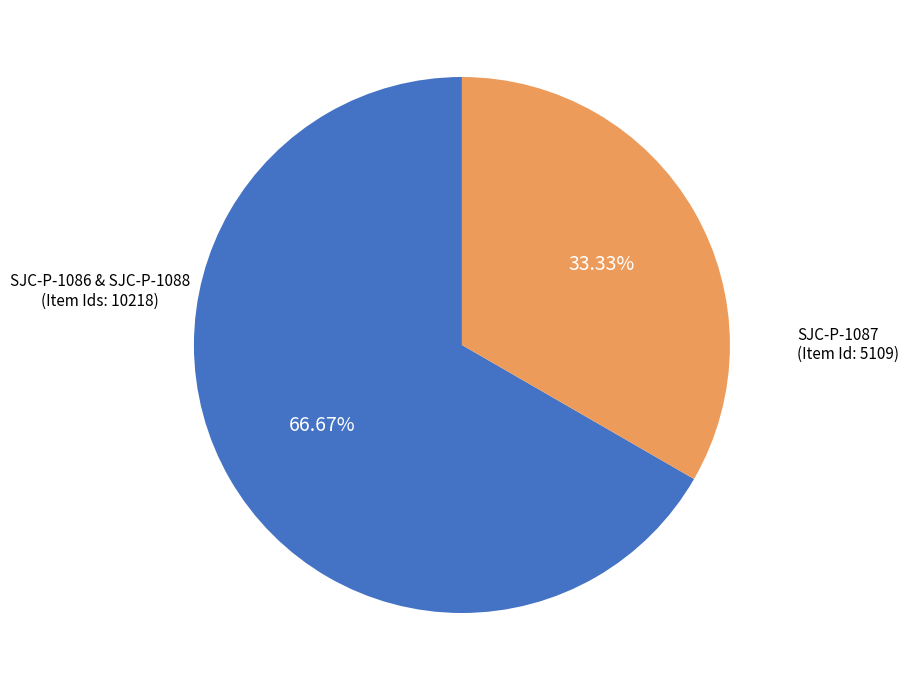

To the nearest percent, what is the average slice percentage?

50%